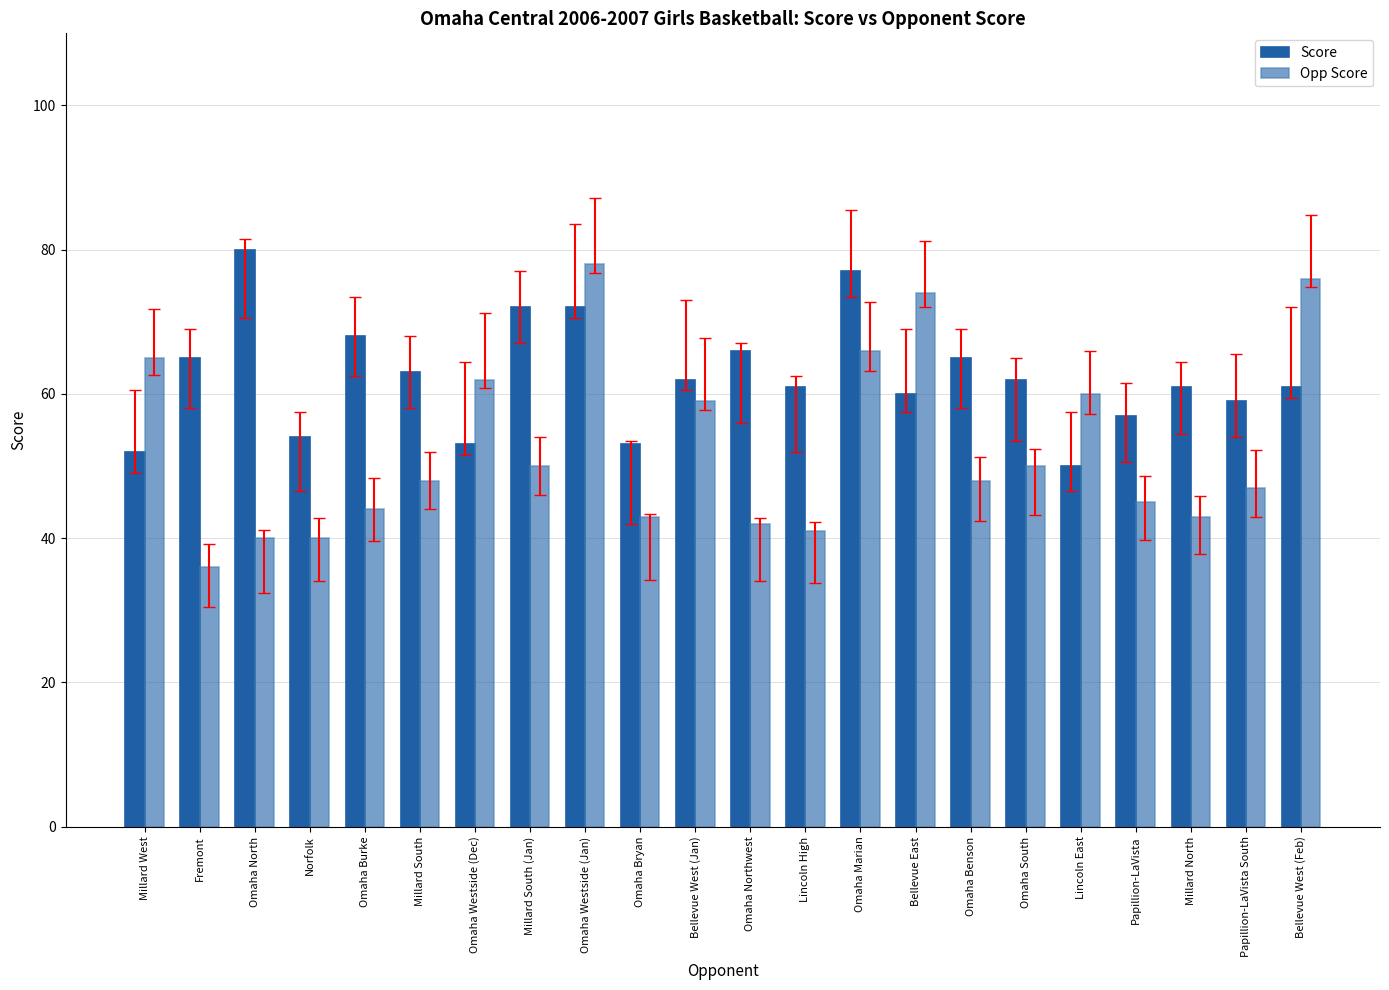

What is the difference between the Score values at Omaha Westside (Jan) and Millard South?

9